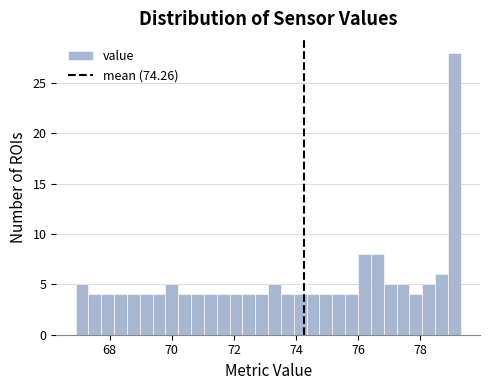

Around what value on the x-axis is the tallest bar? Give the approximate position of its centre, as read against the axis.

79.0